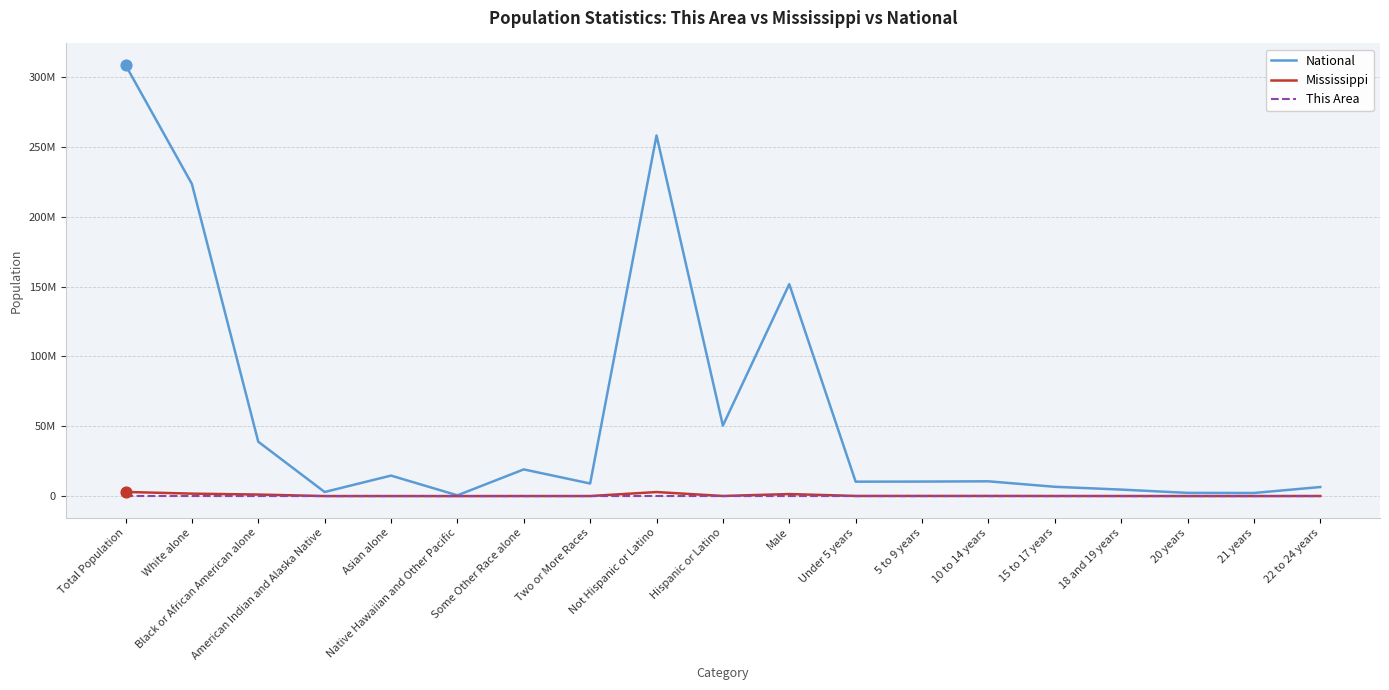

What is the total value across all series at Black or African American alone?

40047851